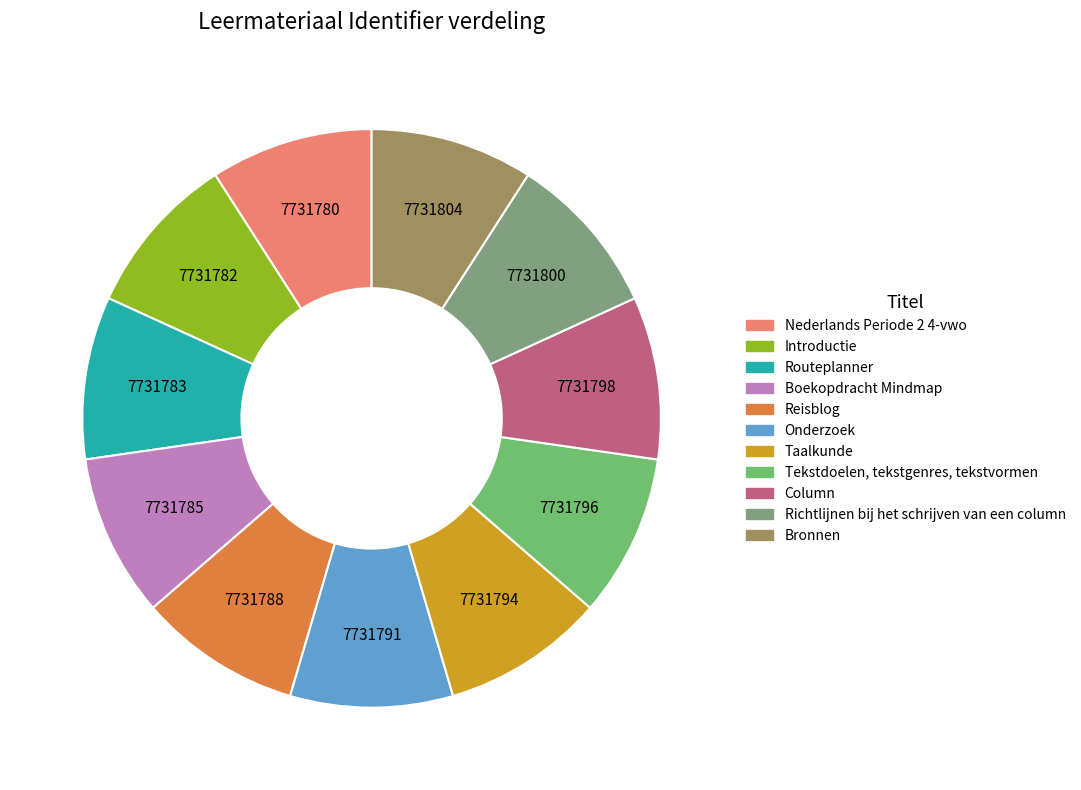

Does any single category account for the majority?

No